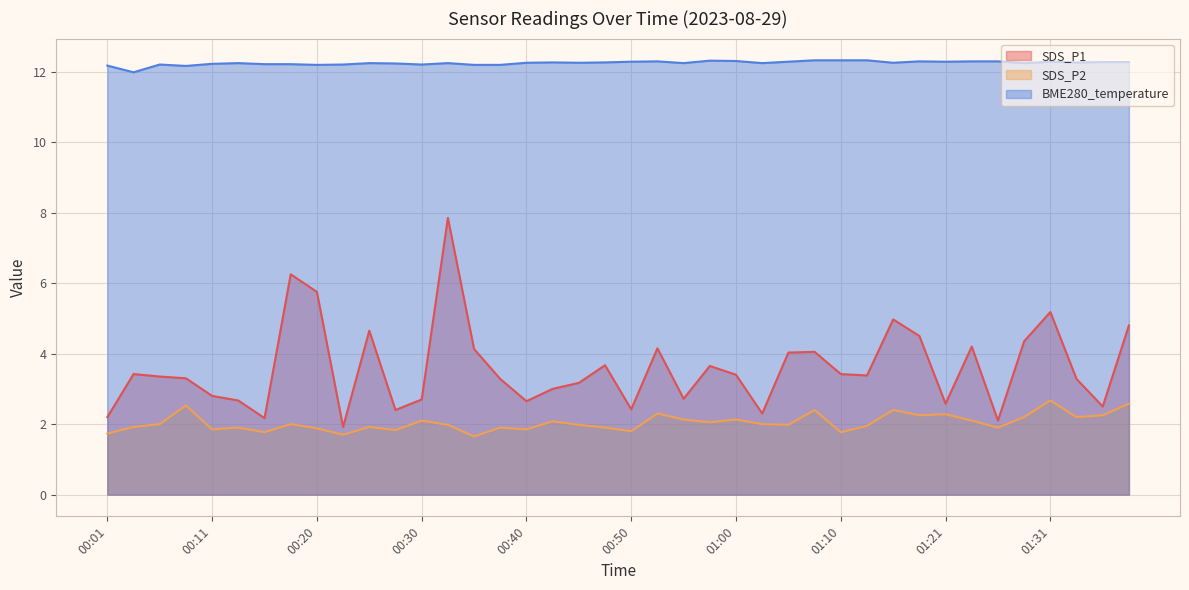

Reading right to left, transcribe all the data shown in this chart.

SDS_P1: 4.8	2.5	3.3	5.2	4.3	2.1	4.2	2.6	4.5	5.0	3.4	3.4	4.0	4.0	2.3	3.4	3.6	2.7	4.2	2.4	3.7	3.2	3.0	2.6	3.3	4.1	7.8	2.7	2.4	4.7	1.9	5.8	6.2	2.2	2.7	2.8	3.3	3.4	3.4	2.2
SDS_P2: 2.6	2.2	2.2	2.7	2.2	1.9	2.1	2.3	2.2	2.4	1.9	1.8	2.4	2.0	2.0	2.1	2.0	2.1	2.3	1.8	1.9	2.0	2.1	1.9	1.9	1.6	2.0	2.1	1.8	1.9	1.7	1.9	2.0	1.8	1.9	1.9	2.5	2.0	1.9	1.7
BME280_temperature: 12.3	12.3	12.3	12.3	12.2	12.3	12.3	12.3	12.3	12.2	12.3	12.3	12.3	12.3	12.2	12.3	12.3	12.2	12.3	12.3	12.3	12.2	12.3	12.2	12.2	12.2	12.2	12.2	12.2	12.2	12.2	12.2	12.2	12.2	12.2	12.2	12.2	12.2	12.0	12.2